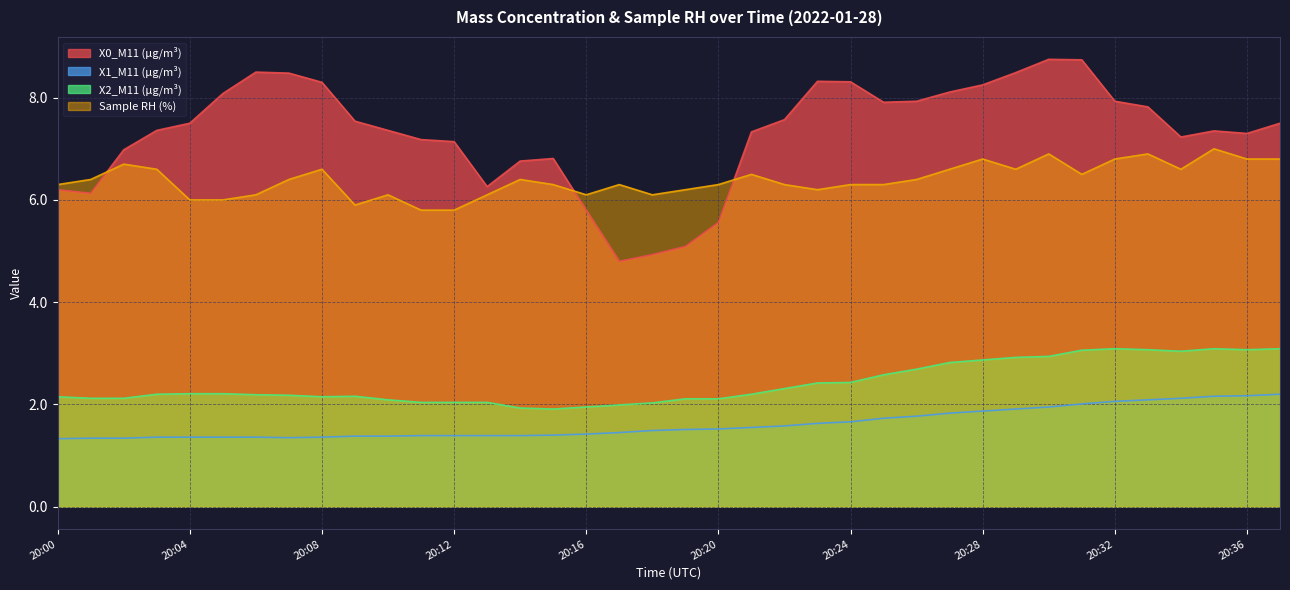

What is the difference between the Sample RH (%) values at 20:07 and 20:19?

0.2